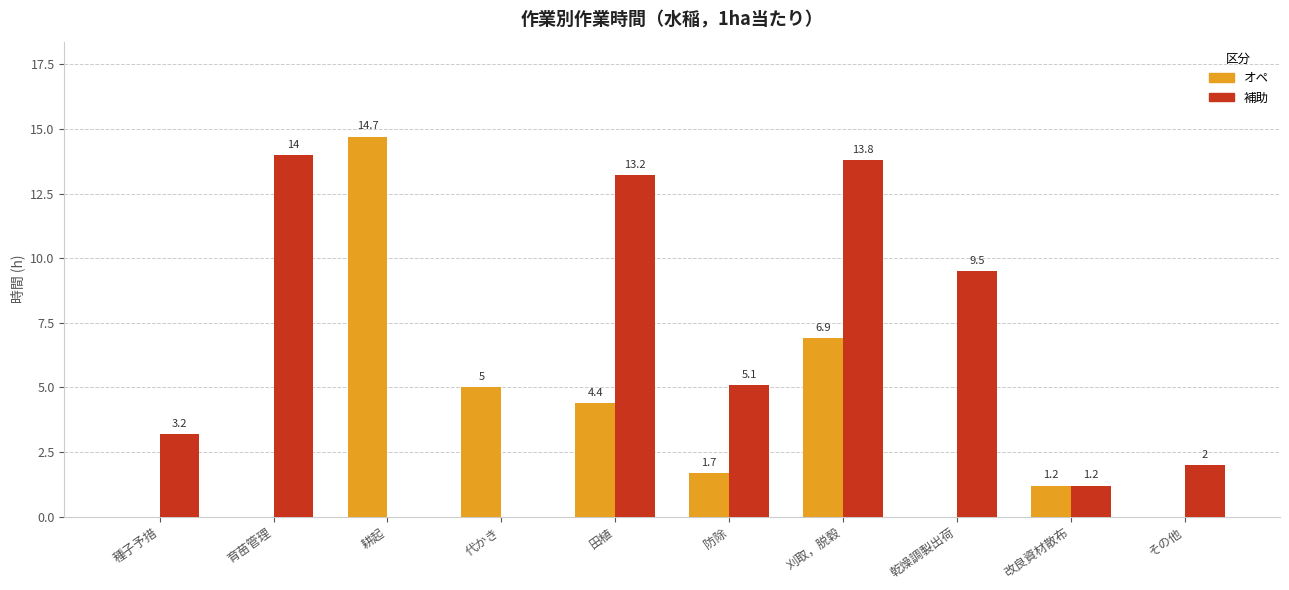

What is the sum of the 補助 values at 種子予措 and 乾燥調製出荷?

12.7